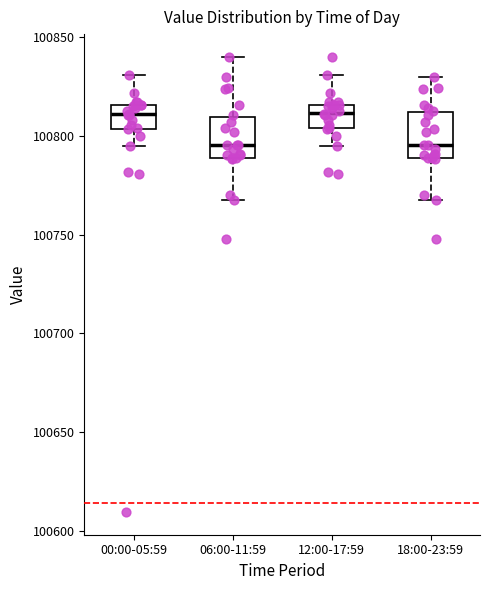

Where does the median line of the box for 12:00-17:59 sit on the y-axis? The values are not printed on the chart, so give them approximately, as read against the axis.

100810